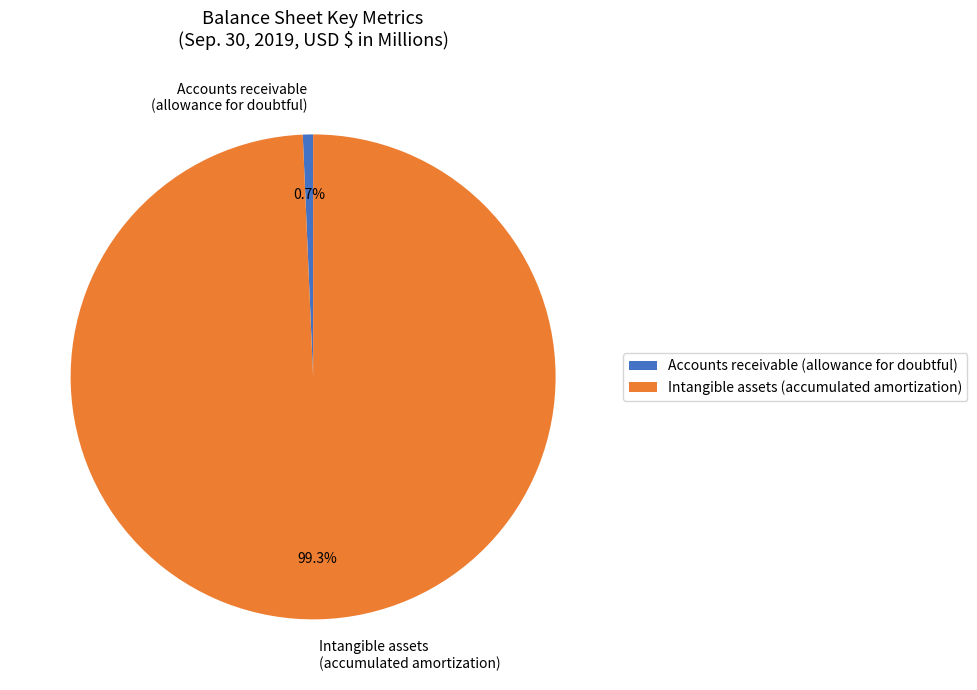

Between Intangible assets (accumulated amortization) and Accounts receivable (allowance for doubtful), which is larger?

Intangible assets (accumulated amortization)